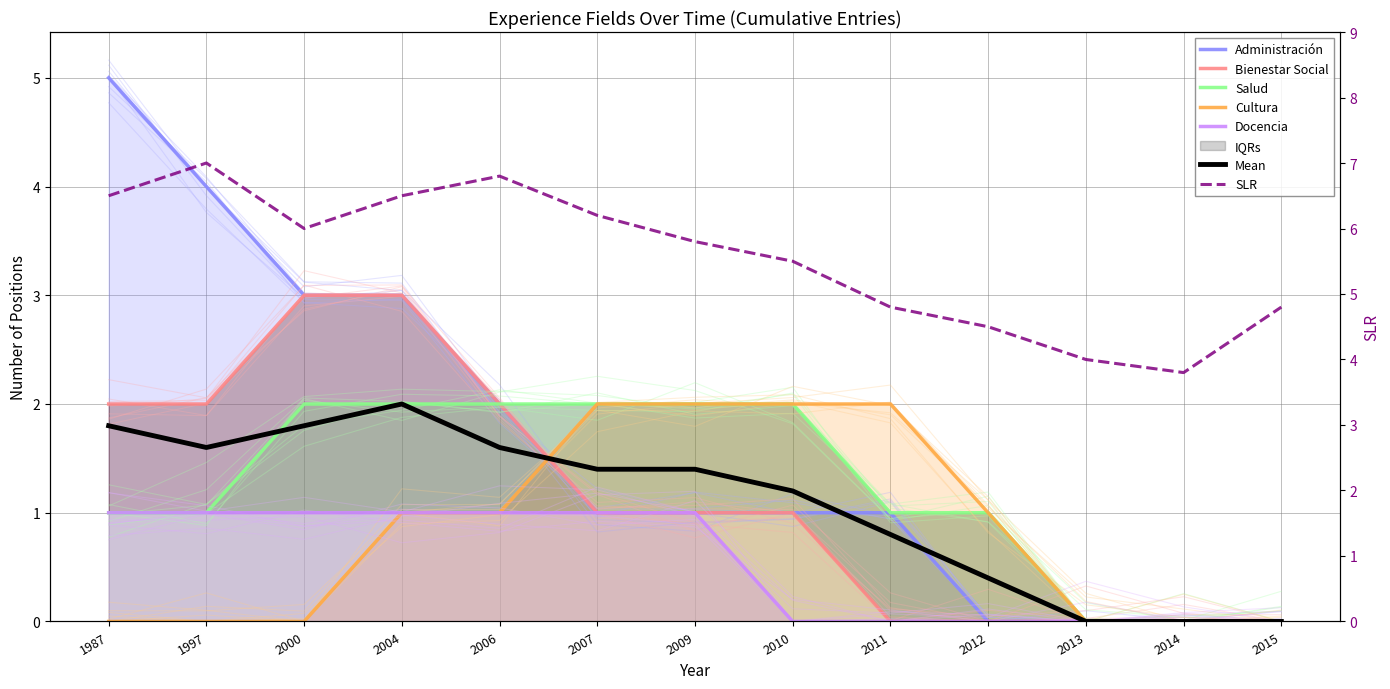

Reading left to right, list all the values displayed in this chart.

Administración: 1987=5	1997=4	2000=3	2004=3	2006=2	2007=1	2009=1	2010=1	2011=1	2012=0	2013=0	2014=0	2015=0
Bienestar Social: 1987=2	1997=2	2000=3	2004=3	2006=2	2007=1	2009=1	2010=1	2011=0	2012=0	2013=0	2014=0	2015=0
Salud: 1987=1	1997=1	2000=2	2004=2	2006=2	2007=2	2009=2	2010=2	2011=1	2012=1	2013=0	2014=0	2015=0
Cultura: 1987=0	1997=0	2000=0	2004=1	2006=1	2007=2	2009=2	2010=2	2011=2	2012=1	2013=0	2014=0	2015=0
Docencia: 1987=1	1997=1	2000=1	2004=1	2006=1	2007=1	2009=1	2010=0	2011=0	2012=0	2013=0	2014=0	2015=0